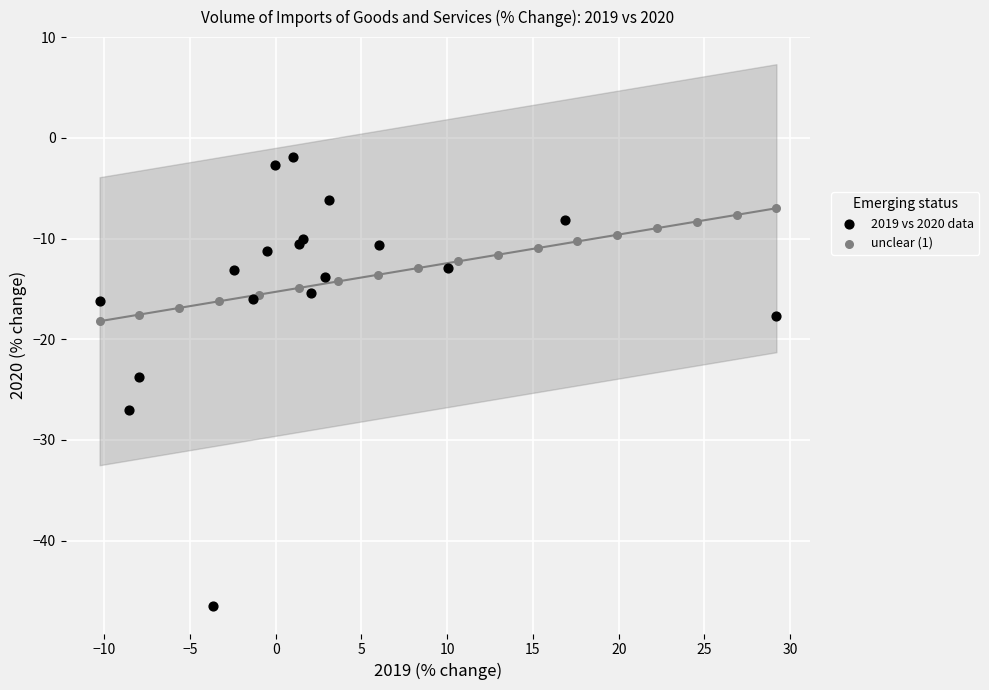

What are all the series names shown in the legend?

2019 vs 2020 data, unclear (1)